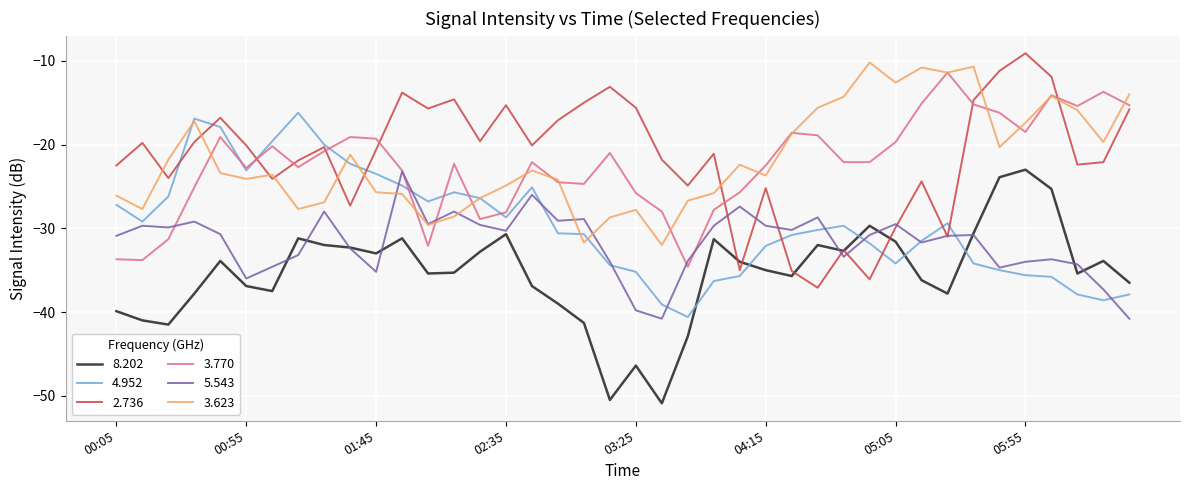

What is the highest value of the 2.736 series?

-9.1